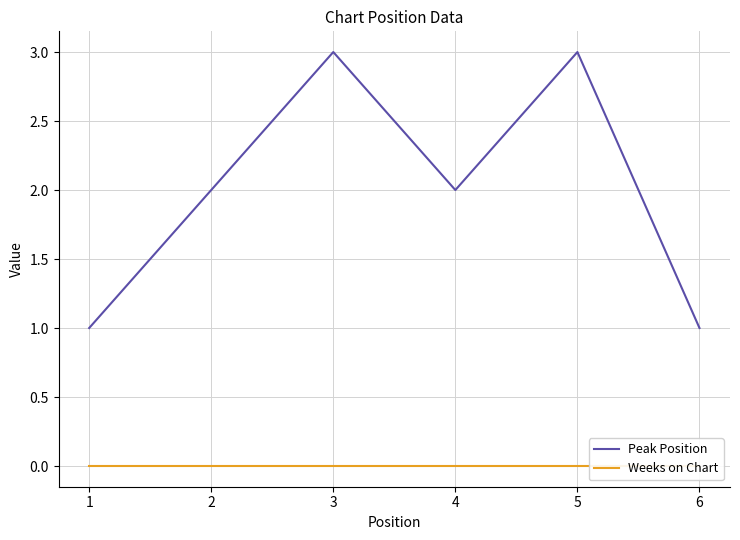

Where does the Peak Position series first go above 2?

3